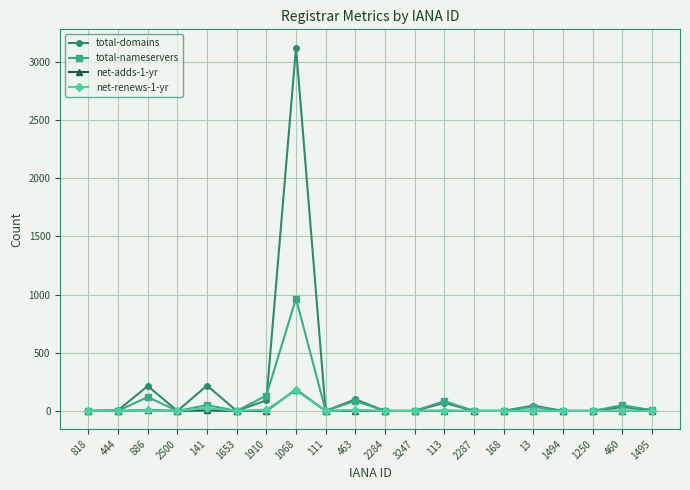

At which category is the sum across all series the highest?

1068